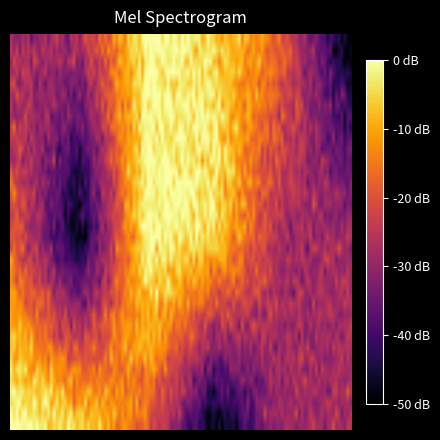

How many data points does each series have?

6